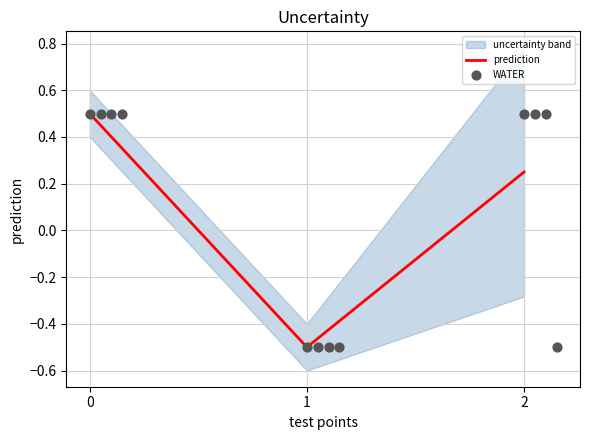

Which series reaches the minimum Y coordinate?

prediction